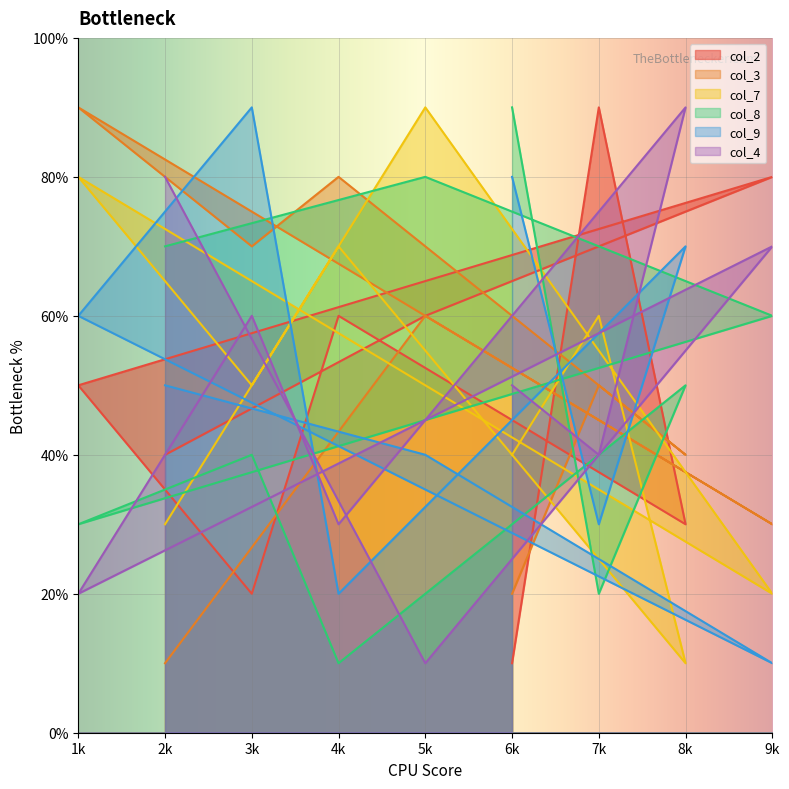

The value of col_2 at 6k is 1. True or false?

True